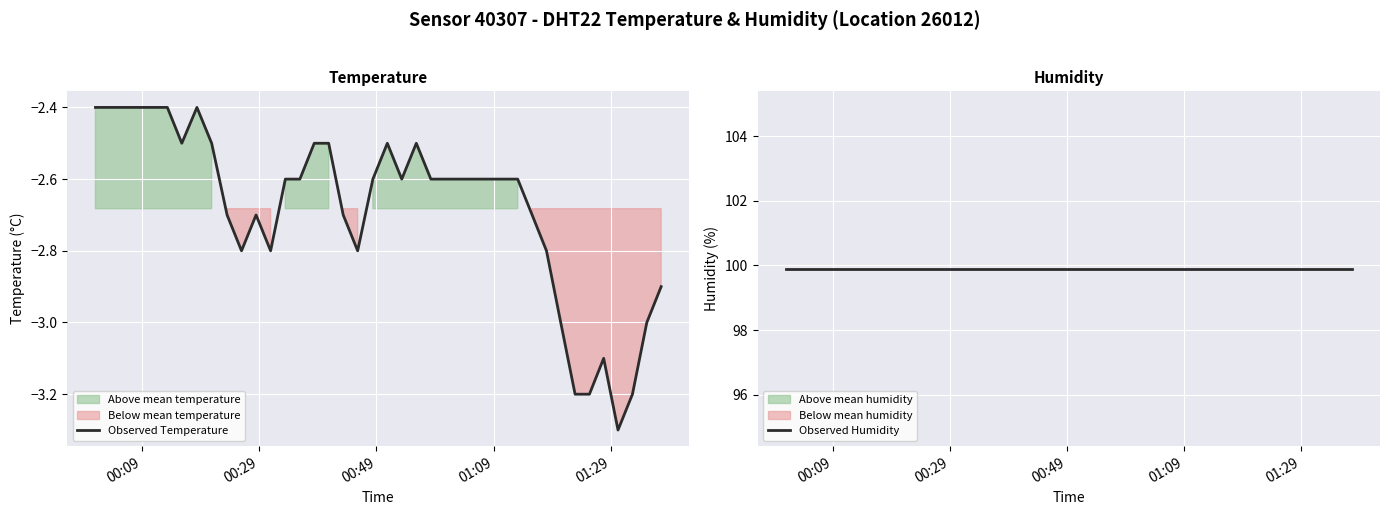

What is the minimum value for Observed Temperature?

-3.3